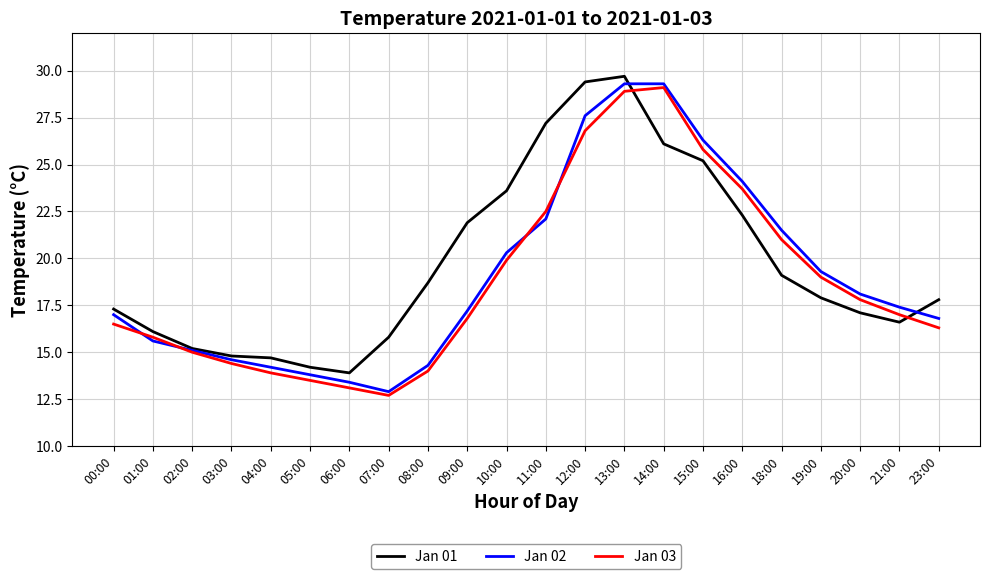

The Jan 02 series shows 17.0 at 07:00. True or false?

False